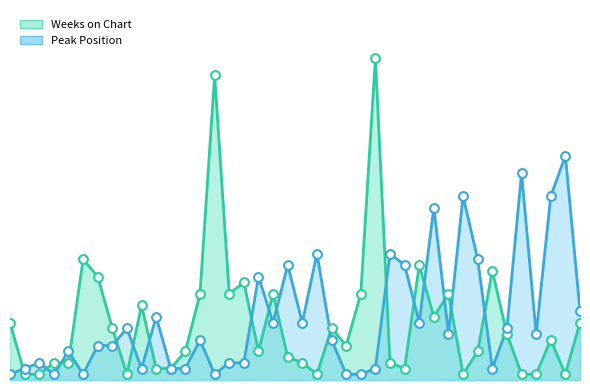

Which series reaches the minimum Y coordinate?

Weeks on Chart